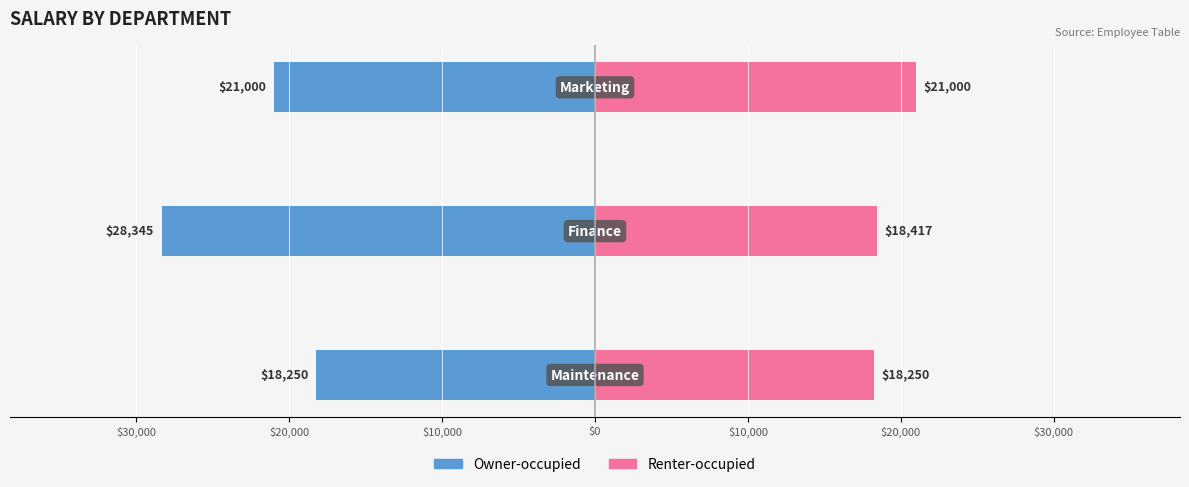

Count the Owner-occupied values in the range -28345 to -18250.

3